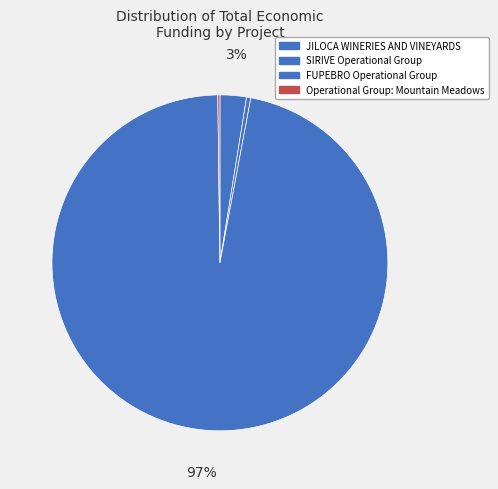

What is the largest slice in the pie chart?

FUPEBRO Operational Group